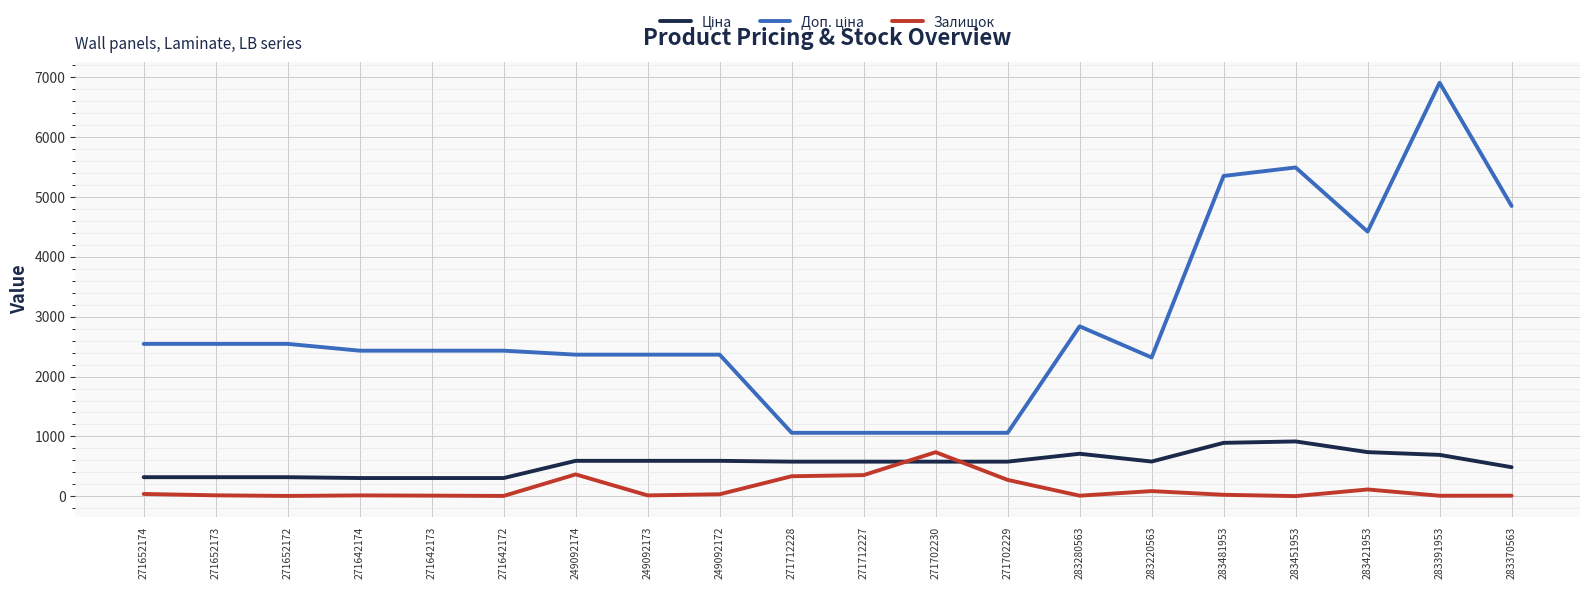

What is the spread (max minus min) of values at 271712227?

707.0